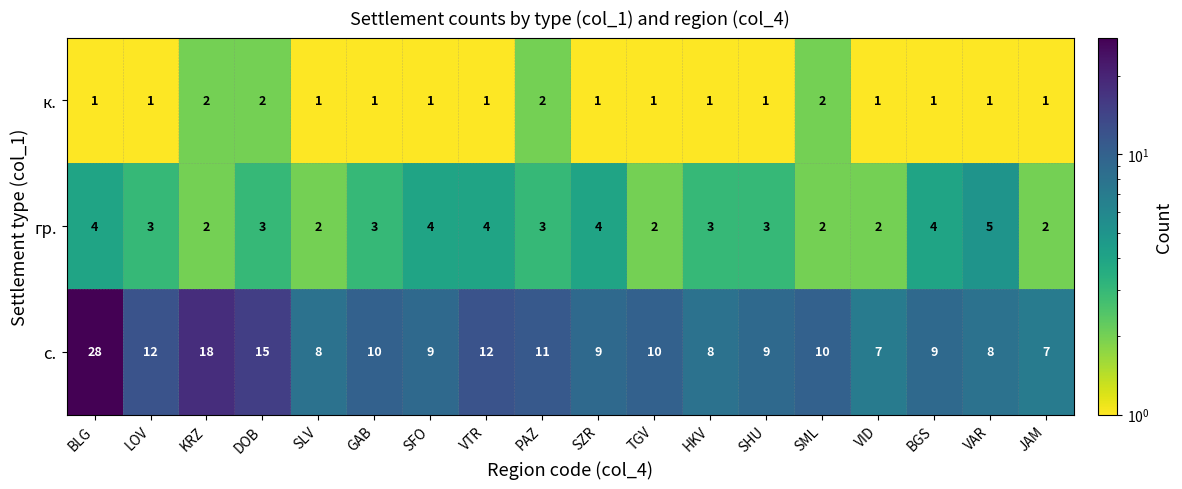

What is the total value across all series at JAM?

10